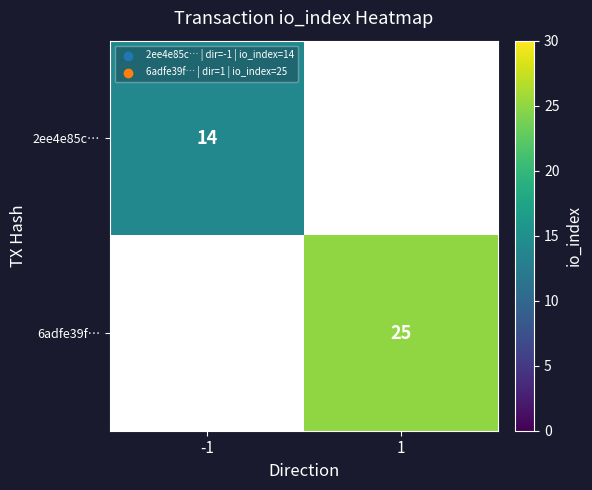

True or false: 6adfe39f… has a value of 25 at 1.

True